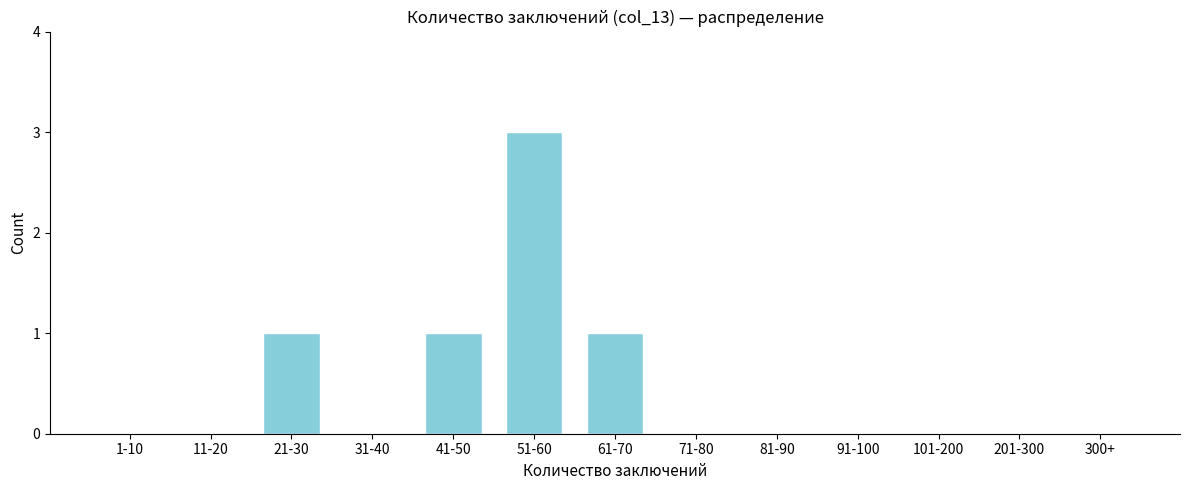

Reading left to right, what are all the values shown in this chart?

1-10=0	11-20=0	21-30=1	31-40=0	41-50=1	51-60=3	61-70=1	71-80=0	81-90=0	91-100=0	101-200=0	201-300=0	300+=0